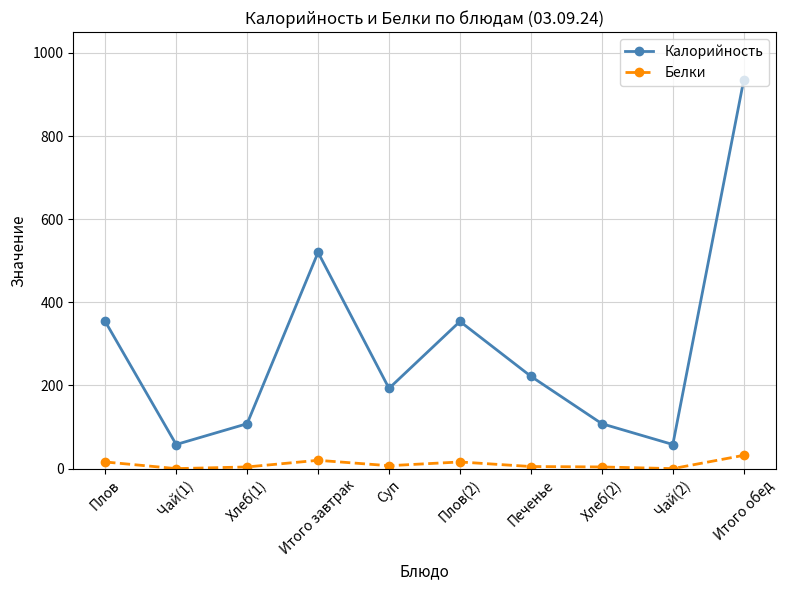

Where is the first local maximum for Калорийность?

Итого завтрак